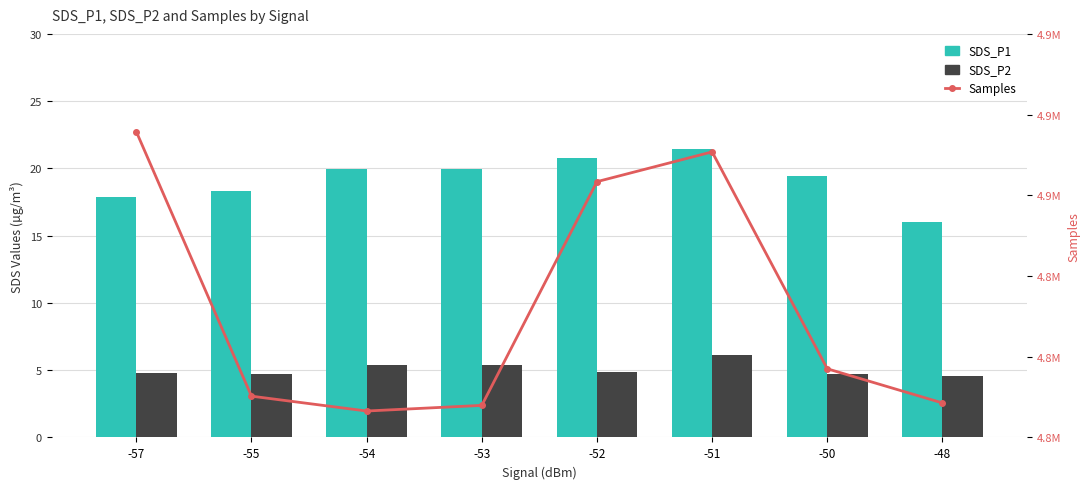

What is the value of the SDS_P1 bar at the 2nd from the left?

18.4